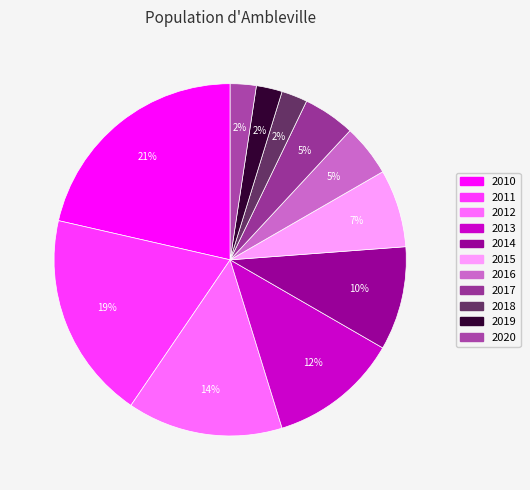

True or false: 2016 accounts for 1% of the total.

False